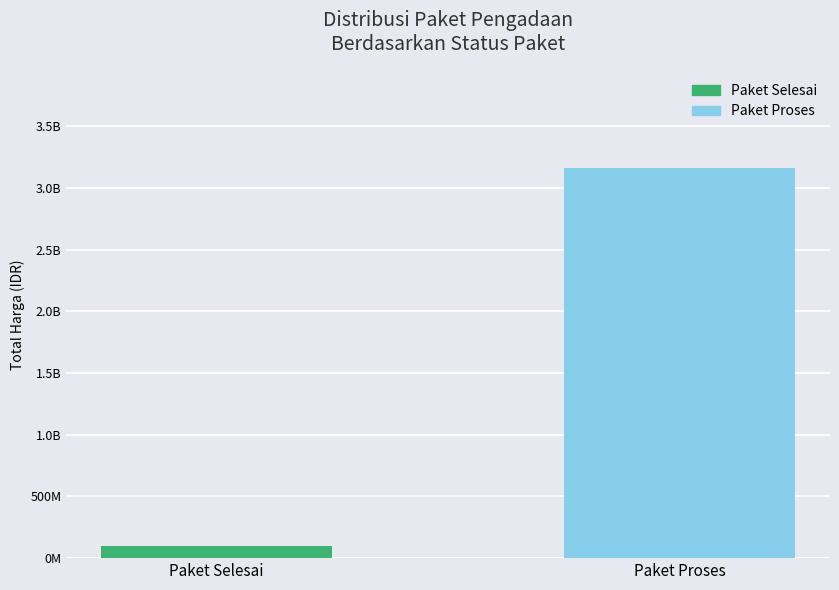

What is the approximate value at Paket Selesai?

97755000